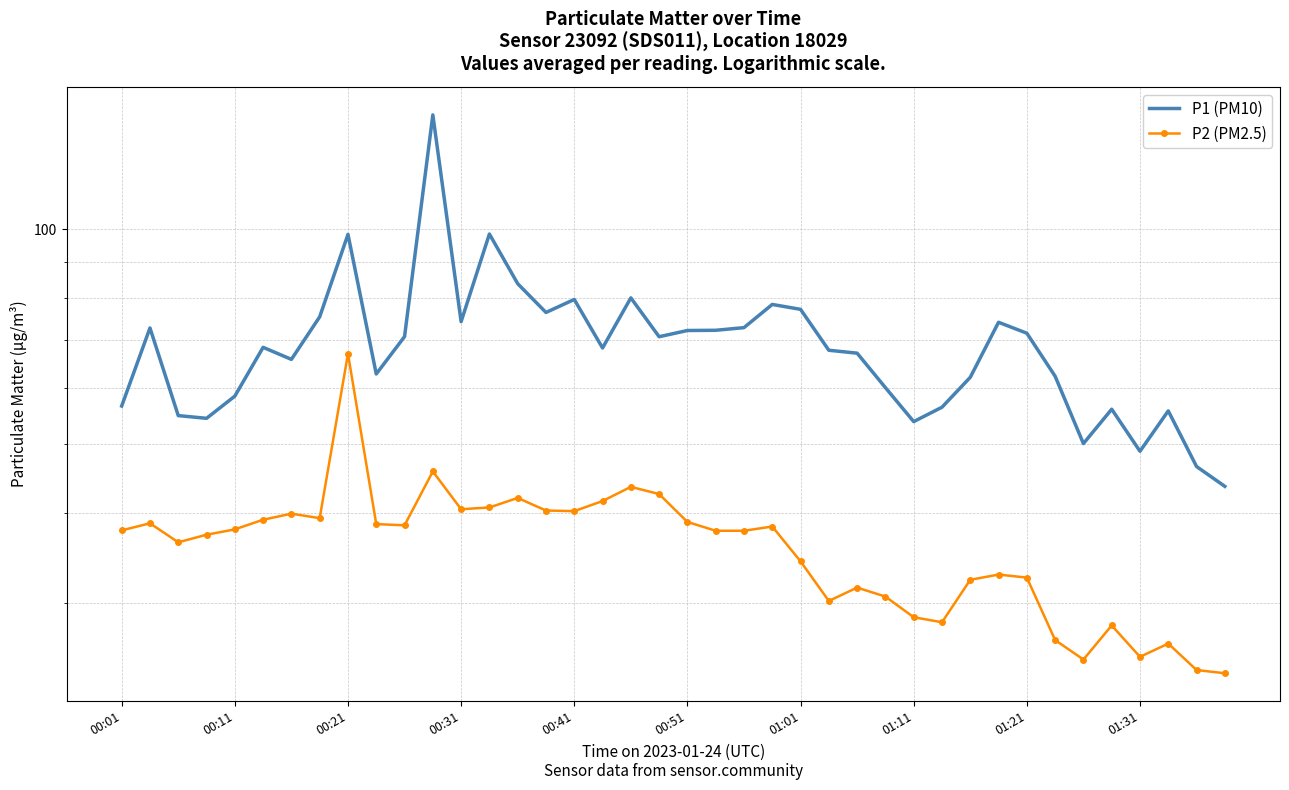

Is it true that P1 (PM10) equals 17.5 at 00:01?

False